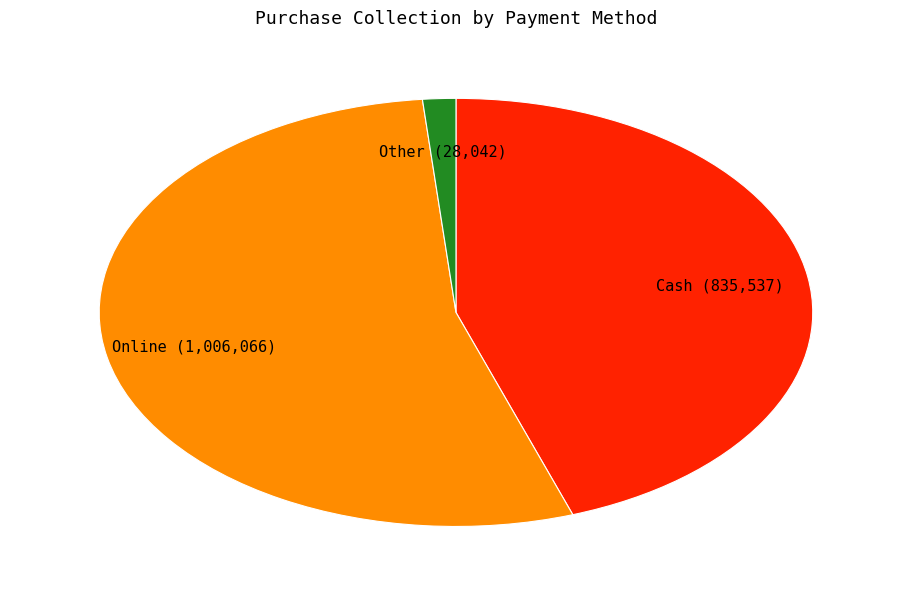

Is there a majority slice in this chart?

Yes